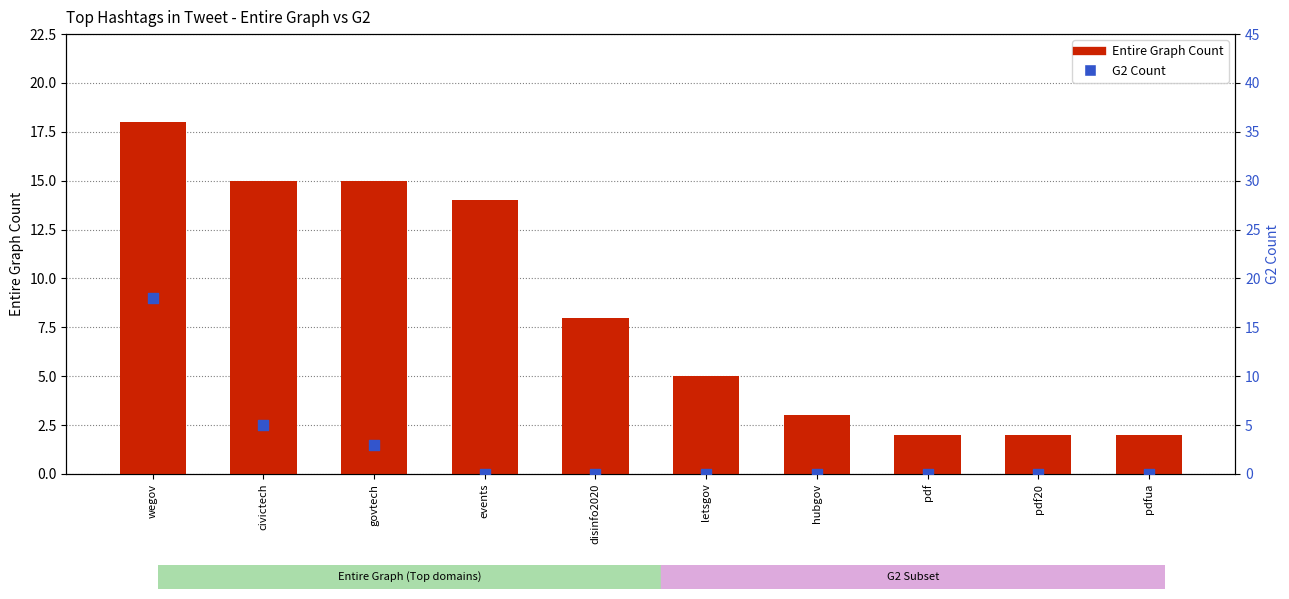

Which series has the largest total across all categories?

Entire Graph Count